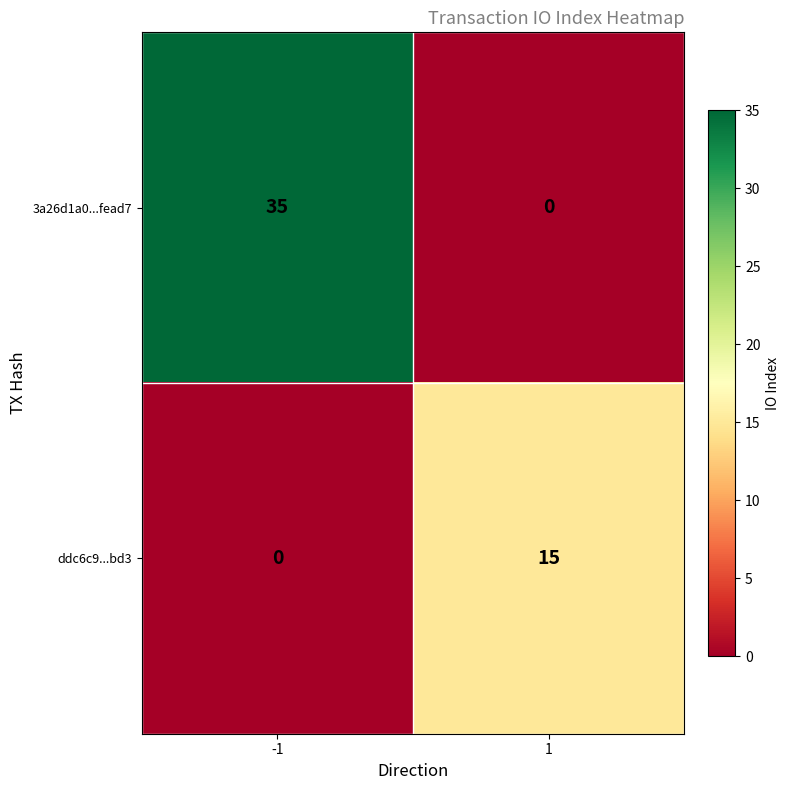

What is the difference between the highest and lowest values at 1?

15